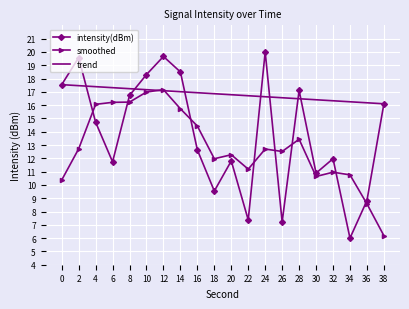

List the series in order of their overall mean, lowest first.

smoothed, intensity(dBm), trend